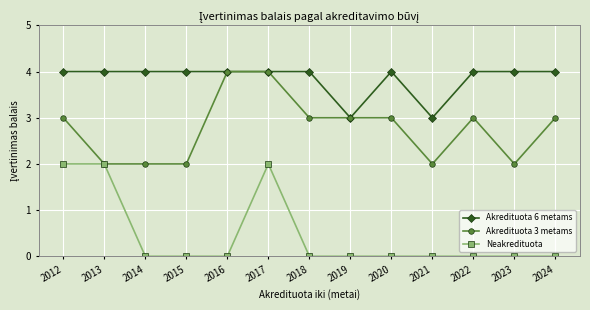

The value of Akredituota 6 metams at 2012 is 4. True or false?

True